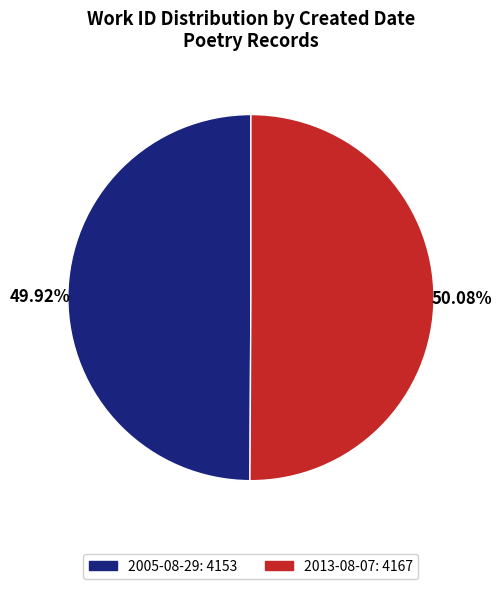

What is the ratio of the value at 2013-08-07 to the value at 2005-08-29?

1.0